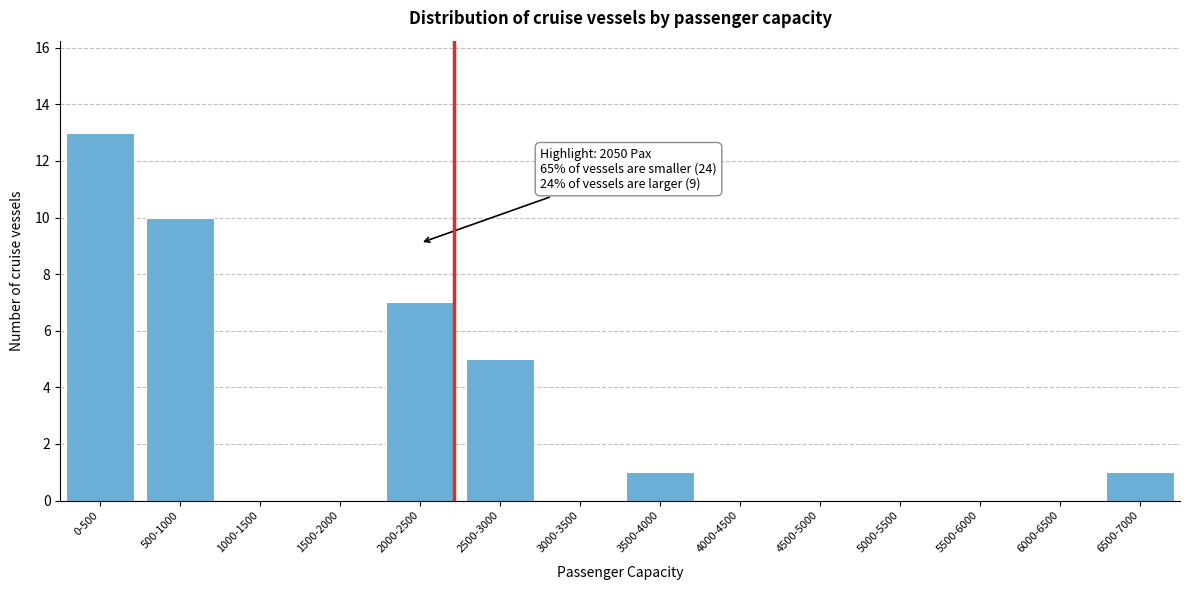

Reading left to right, extract all data points from this chart.

0-500=13	500-1000=10	1000-1500=0	1500-2000=0	2000-2500=7	2500-3000=5	3000-3500=0	3500-4000=1	4000-4500=0	4500-5000=0	5000-5500=0	5500-6000=0	6000-6500=0	6500-7000=1